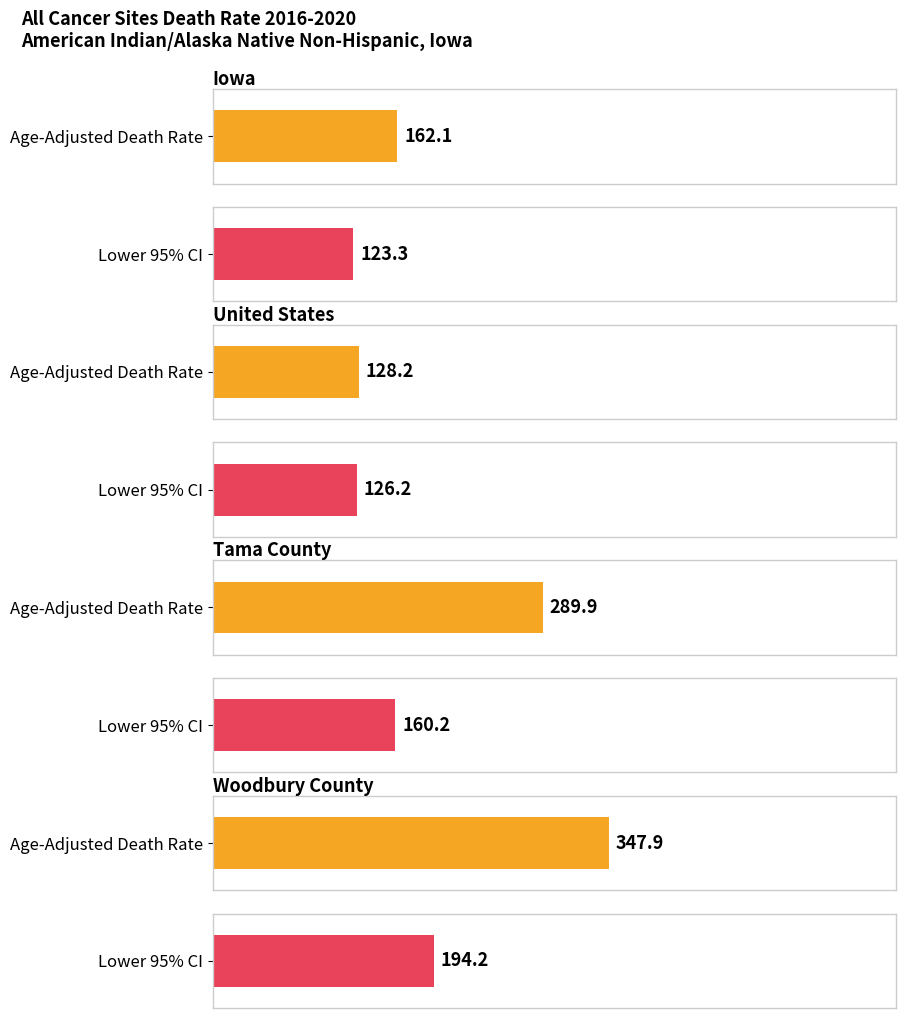

Are the bars horizontal?

Yes